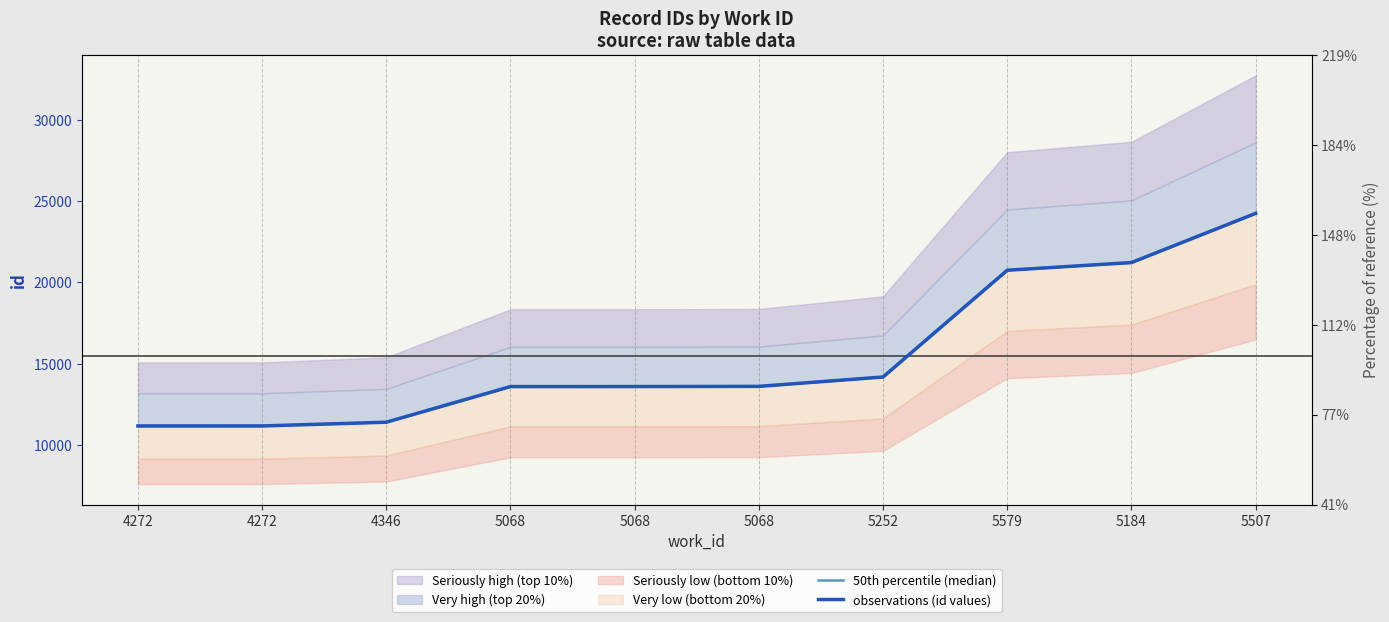

Which category has the highest value in the 50th percentile (median) series?

5507